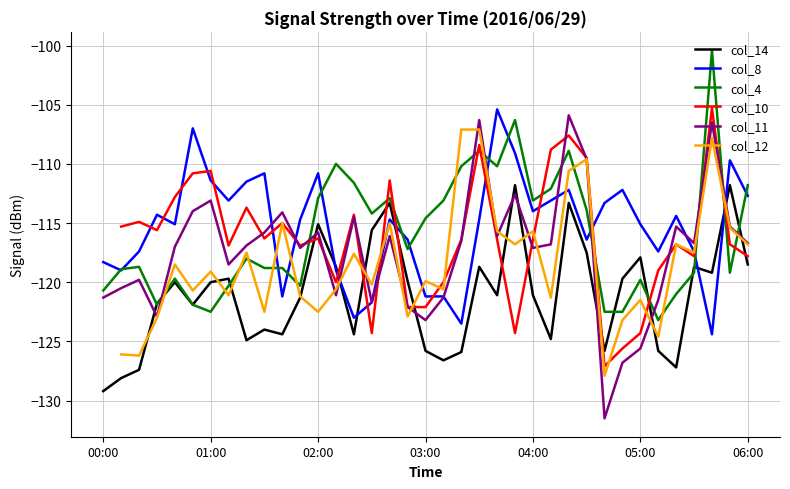

What is the highest value of the col_14 series?

-111.8